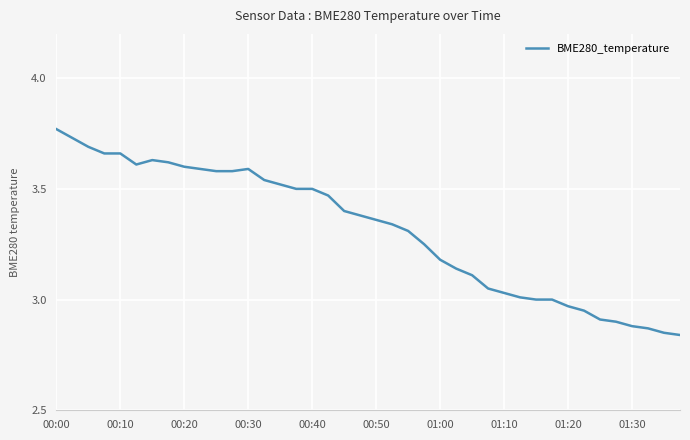

What is the difference between the maximum and minimum values?

0.9